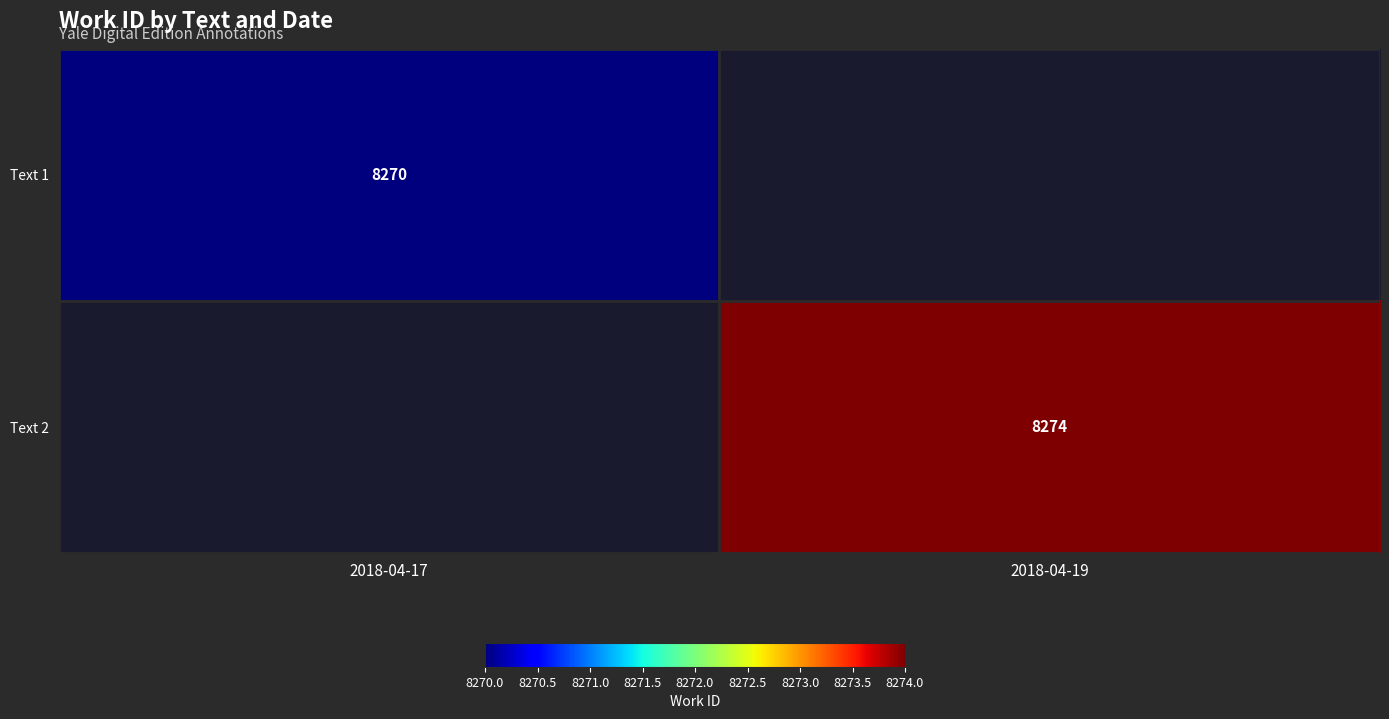

Rank the series by their average value, from lowest to highest.

Text 1, Text 2